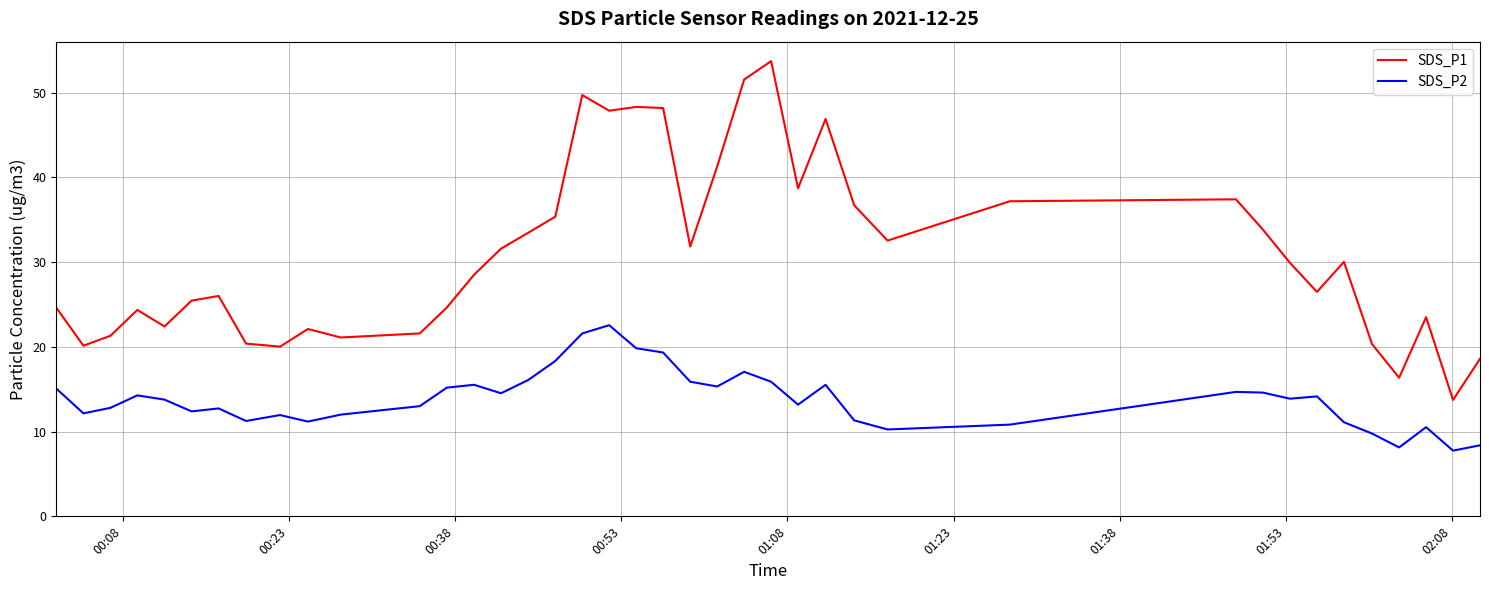

Rank the series by their maximum value, from highest to lowest.

SDS_P1, SDS_P2